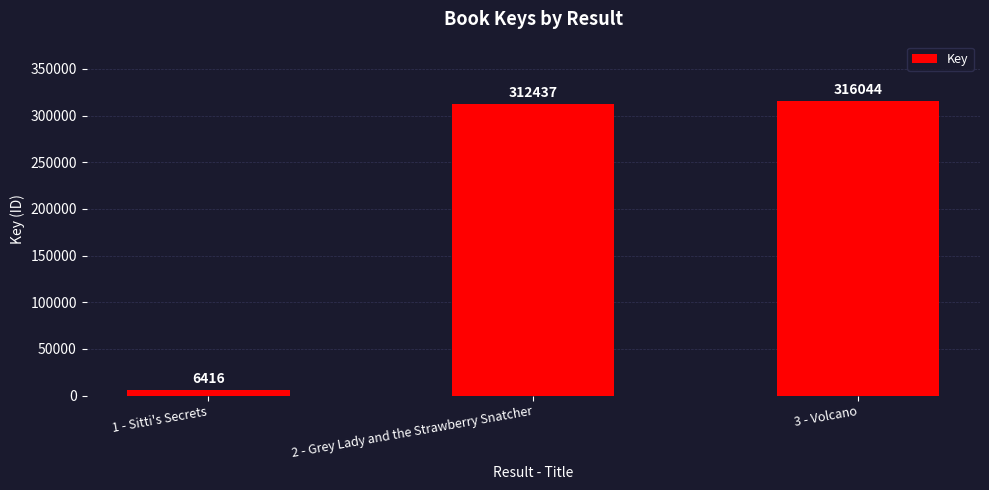

What is the difference between the maximum and minimum values?

309628